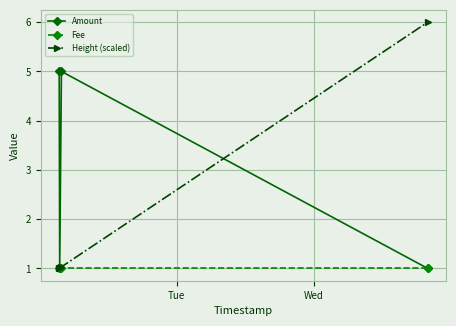

True or false: Fee has more than 1 points higher than both neighbors.

False